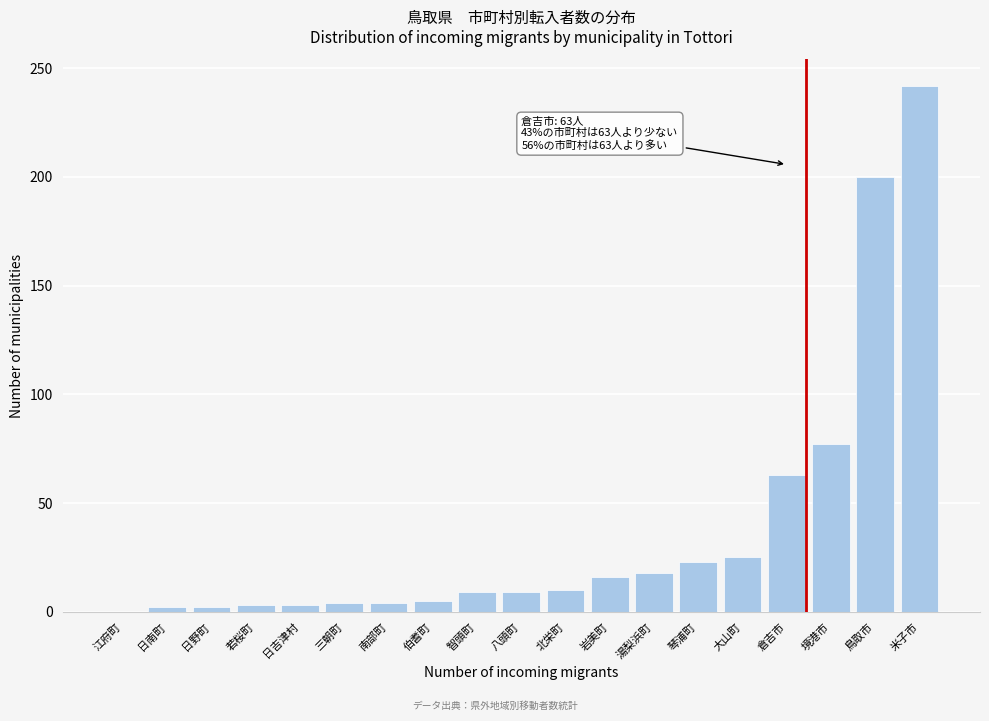

Is it true that the value at 湯梨浜町 is 18?

True